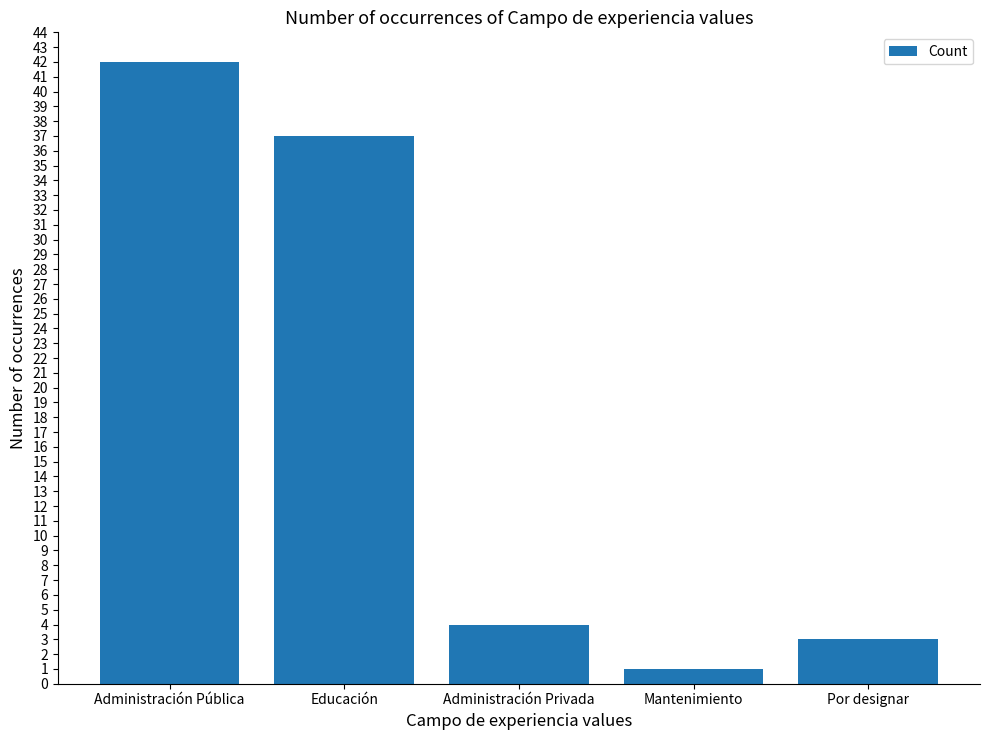

At which label does the data first exceed 4?

Administración Pública